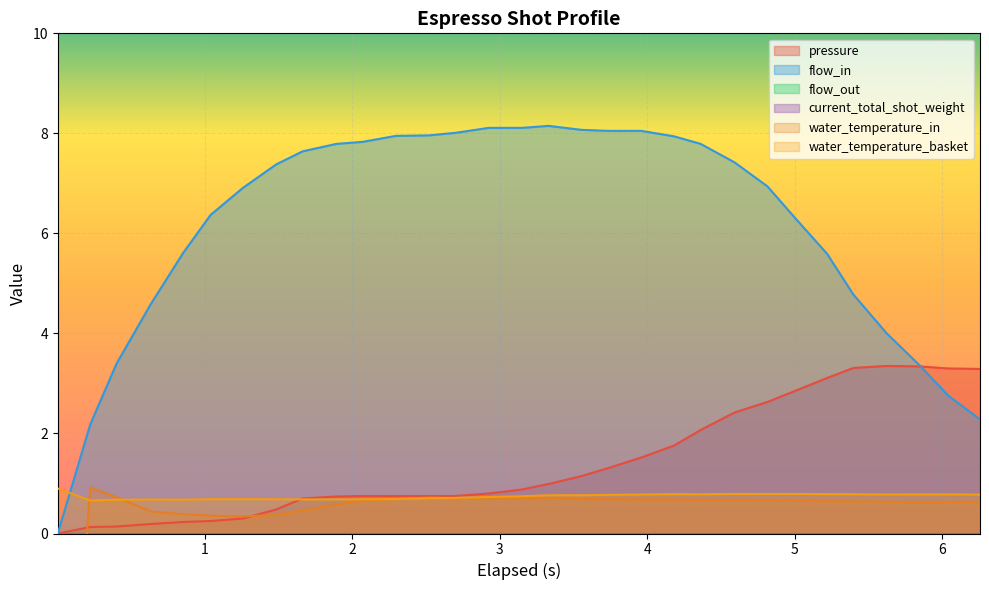

Does the chart display data point markers on the line(s)?

No